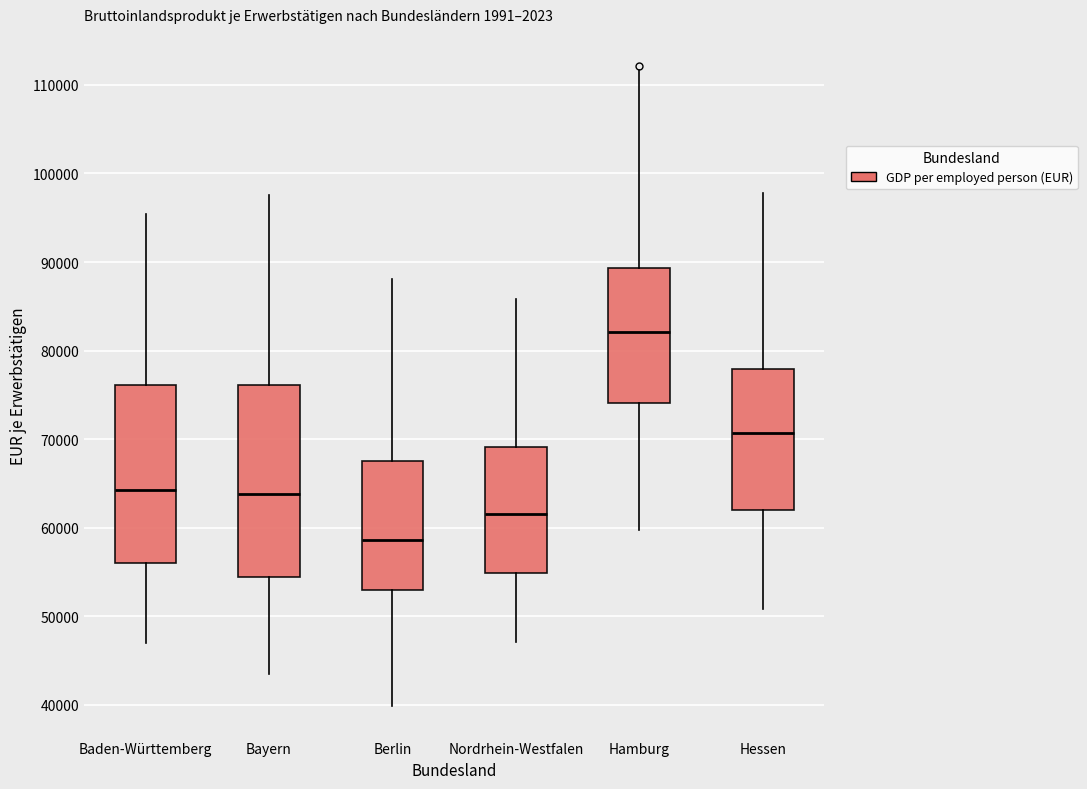

Where does the upper whisker of the box for Berlin end on the y-axis? The values are not printed on the chart, so give them approximately, as read against the axis.

88000